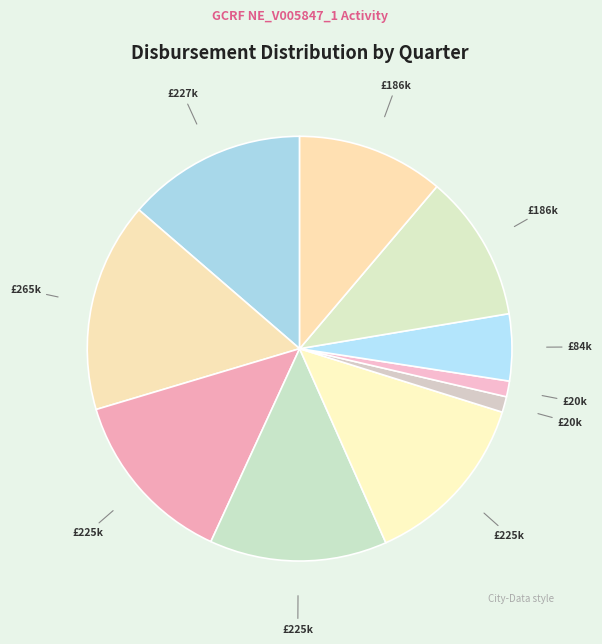

How many segments does this pie chart have?

10